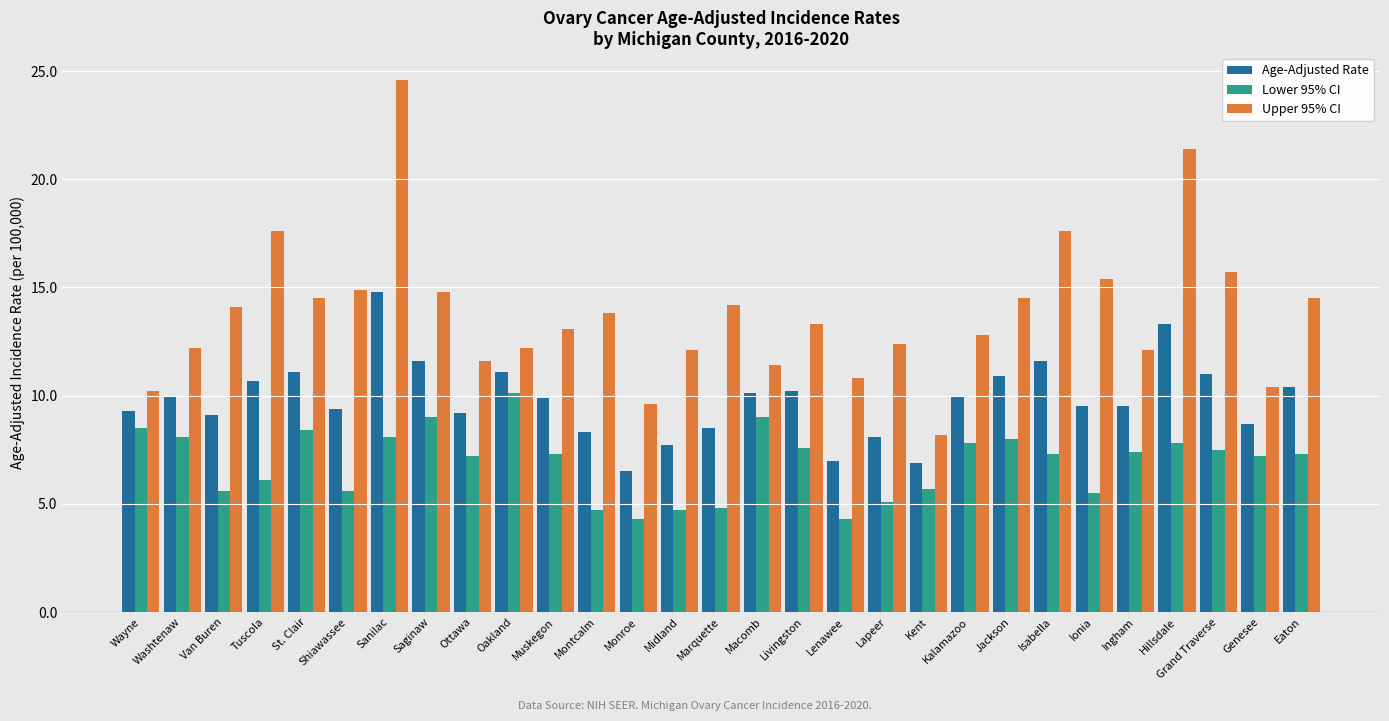

Which series has the largest total across all categories?

Upper 95% CI